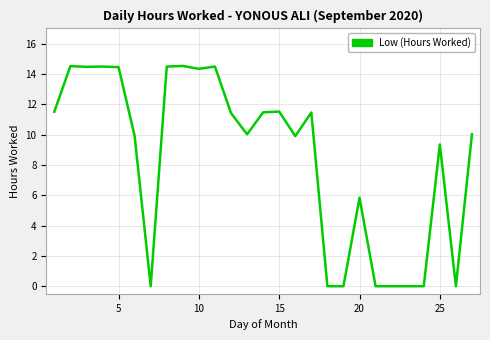

What is the difference between the second highest and second lowest values?

14.5